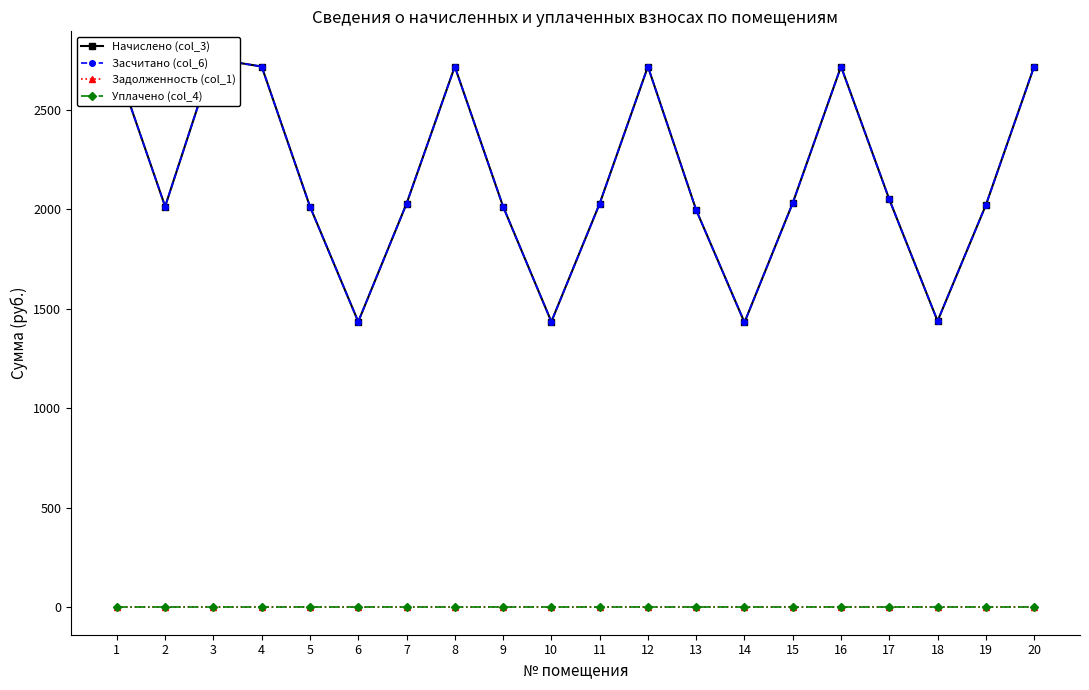

What are all the series names shown in the legend?

Начислено (col_3), Засчитано (col_6), Задолженность (col_1), Уплачено (col_4)